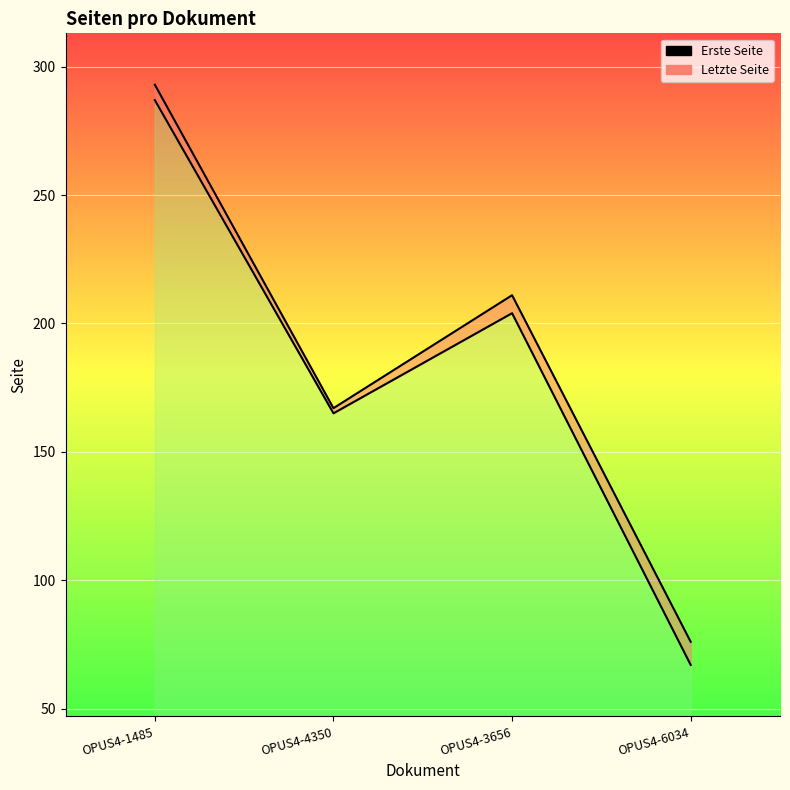

What is the spread (max minus min) of values at OPUS4-6034?

9